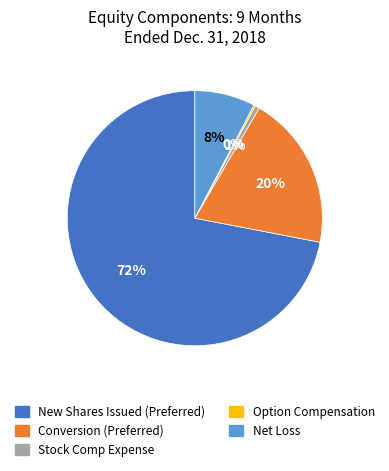

To the nearest percent, what is the average slice percentage?

20%